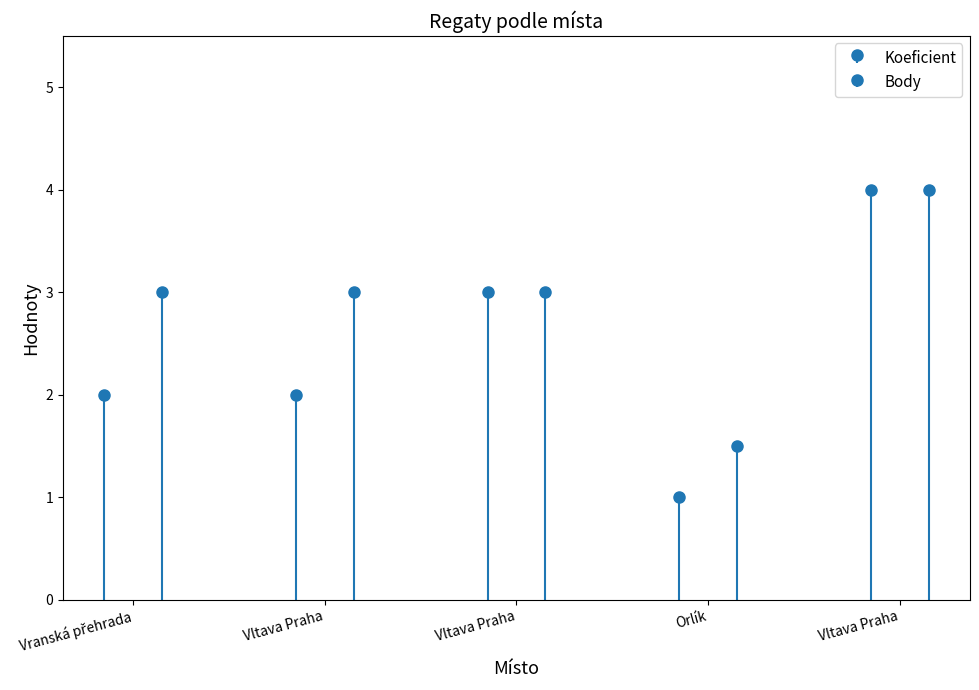

At which label does Koeficient reach its peak?

Vltava Praha